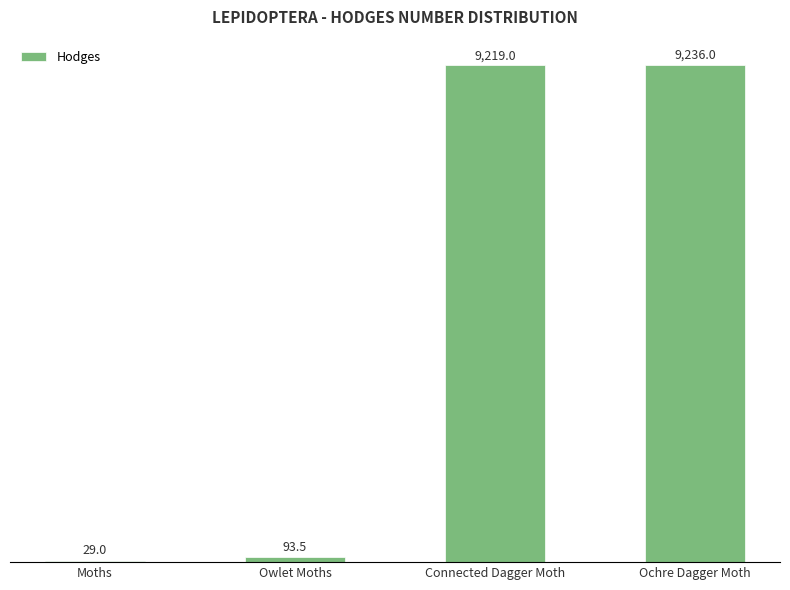

What is the ratio of the value at Ochre Dagger Moth to the value at Moths?

318.5